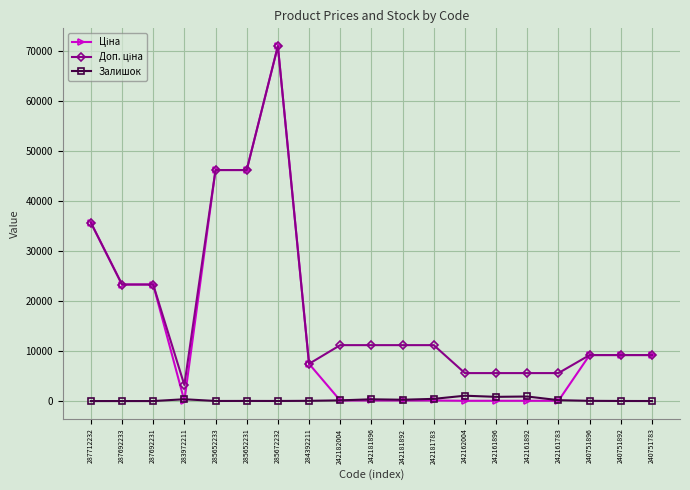

At which category is the sum across all series the highest?

285672232